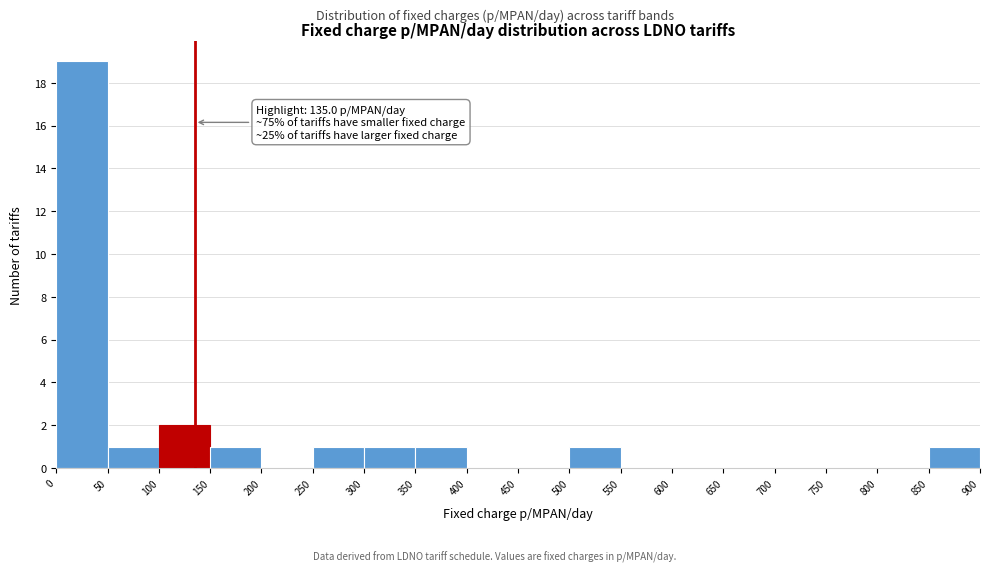

Which range on the x-axis has the tallest bar?

0 to 50